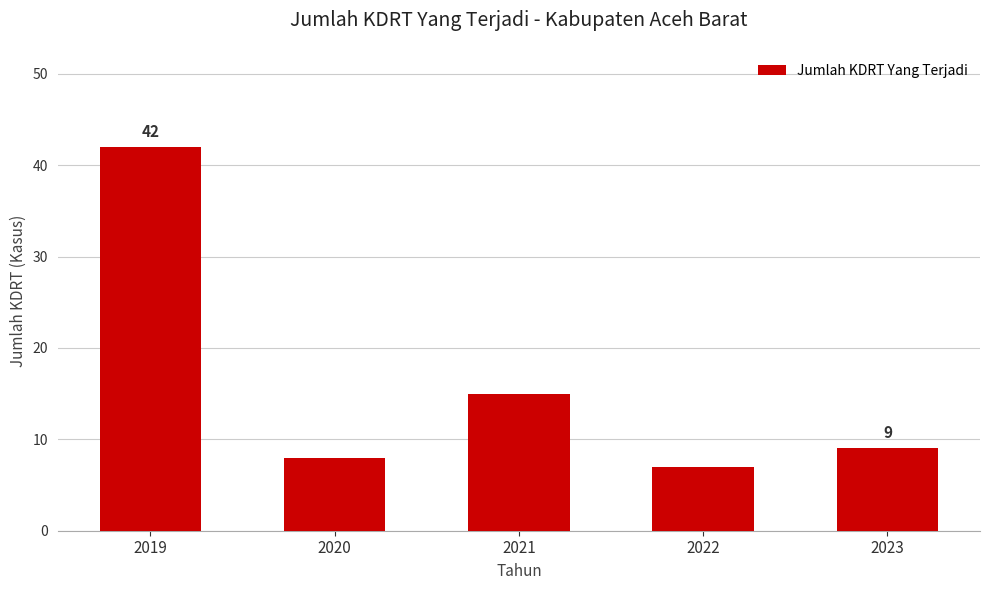

What is the change in value from 2020 to 2022?

-1